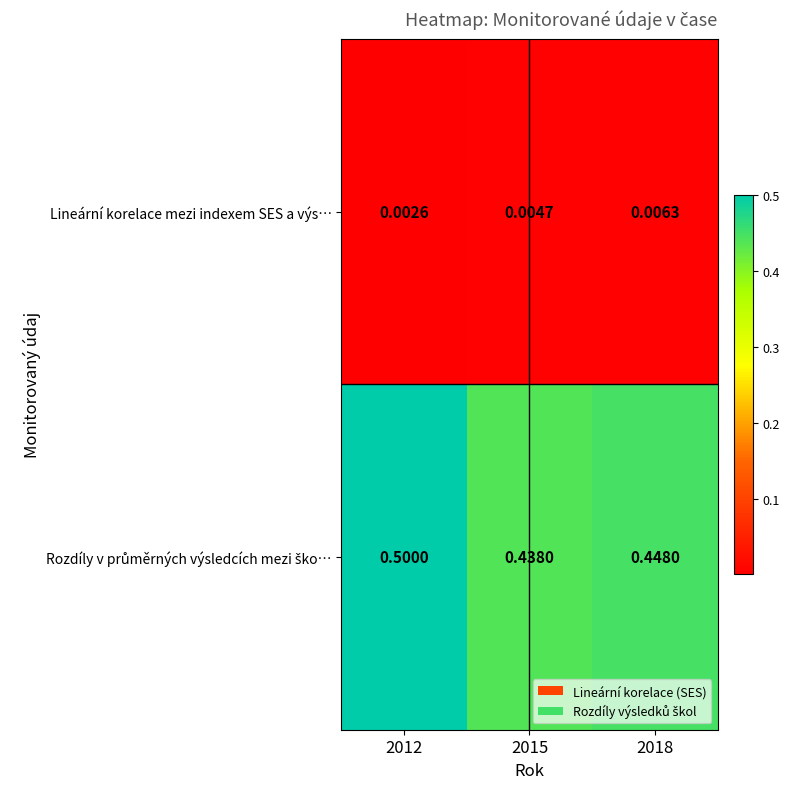

At 2012, list the series in order from smallest to largest.

Lineární korelace mezi indexem SES a výs…, Rozdíly v průměrných výsledcích mezi ško…